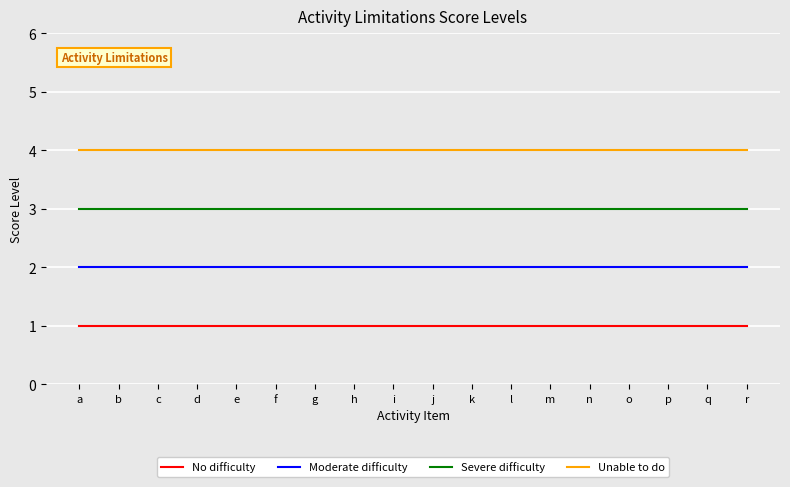

Reading right to left, what are all the values shown in this chart?

No difficulty: r=1	q=1	p=1	o=1	n=1	m=1	l=1	k=1	j=1	i=1	h=1	g=1	f=1	e=1	d=1	c=1	b=1	a=1
Moderate difficulty: r=2	q=2	p=2	o=2	n=2	m=2	l=2	k=2	j=2	i=2	h=2	g=2	f=2	e=2	d=2	c=2	b=2	a=2
Severe difficulty: r=3	q=3	p=3	o=3	n=3	m=3	l=3	k=3	j=3	i=3	h=3	g=3	f=3	e=3	d=3	c=3	b=3	a=3
Unable to do: r=4	q=4	p=4	o=4	n=4	m=4	l=4	k=4	j=4	i=4	h=4	g=4	f=4	e=4	d=4	c=4	b=4	a=4